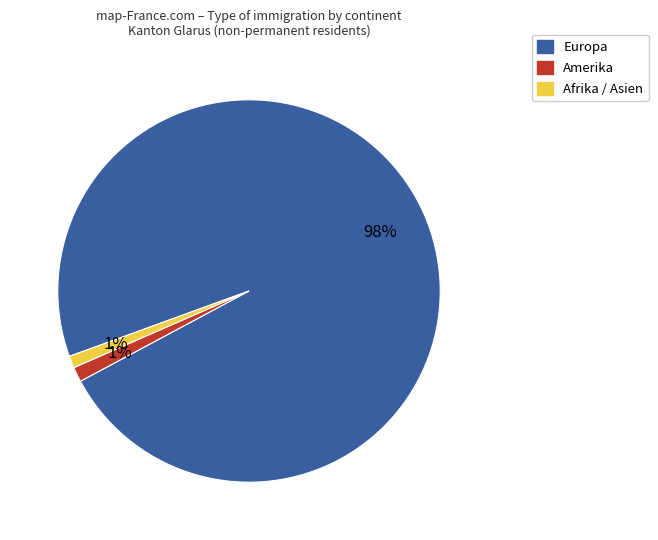

Is there a majority slice in this chart?

Yes